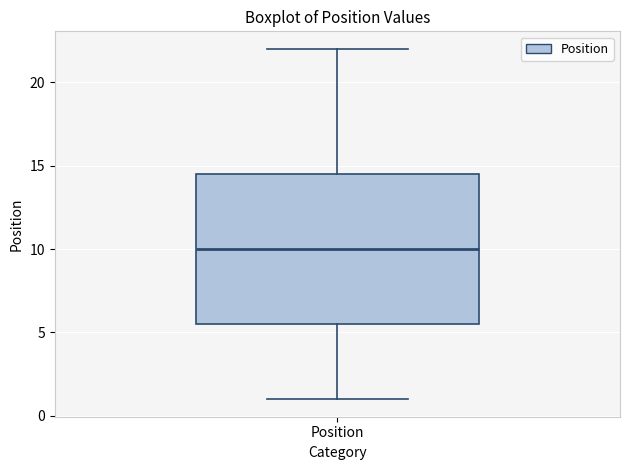

Transcribe this box plot: give where the median line is, the range the box spans, and where the two whiskers end, as read against the y-axis. The values are not printed on the chart, so give them approximately, as read against the axis.

median 10.0, box 5.5 to 14.5, whiskers 1.0 to 22.0